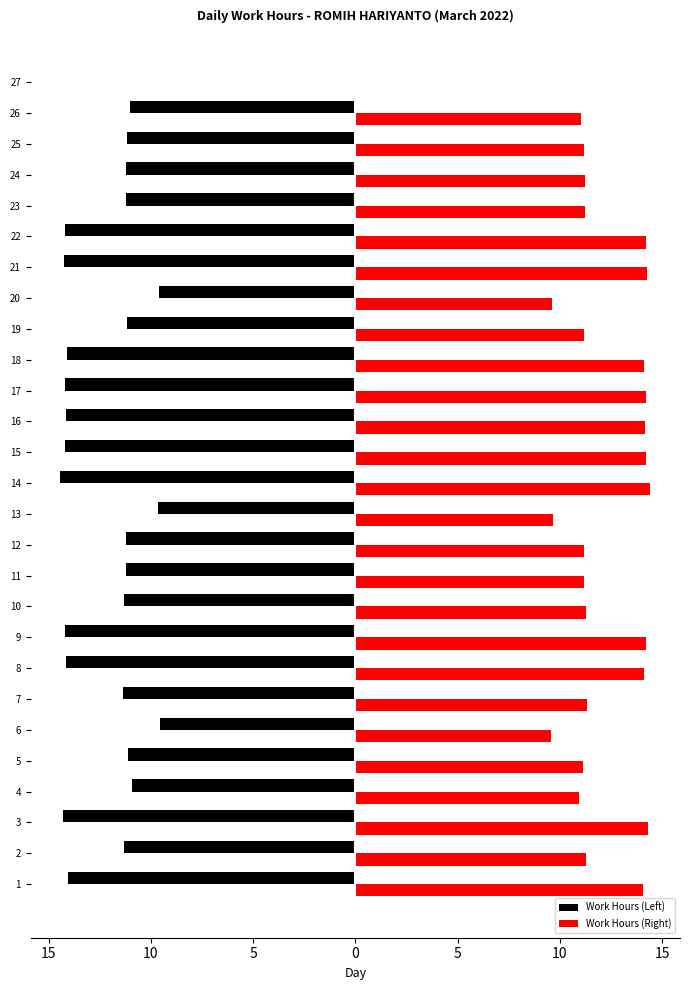

How many groups of bars are there?

27